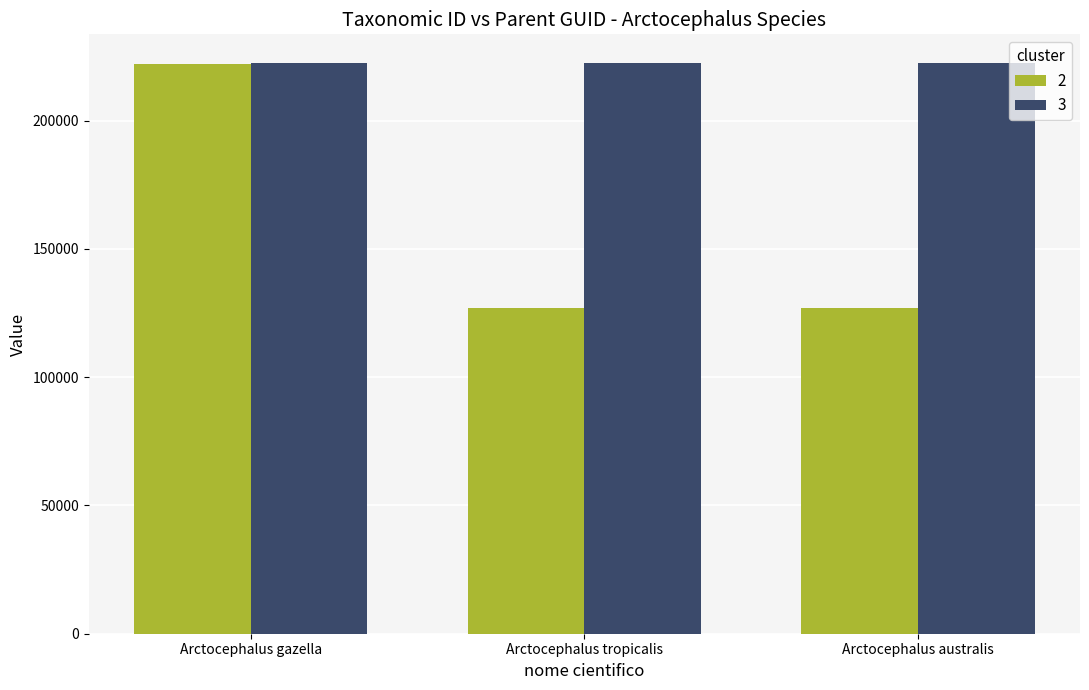

At which label is 2 closest to 174621?

Arctocephalus australis